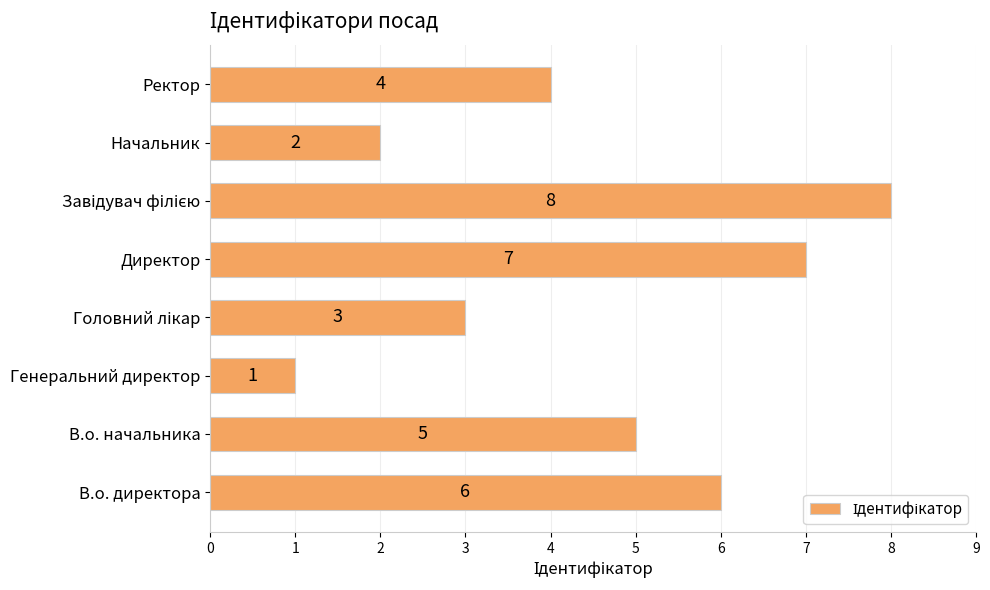

Reading bottom to top, transcribe all the data shown in this chart.

6	5	1	3	7	8	2	4